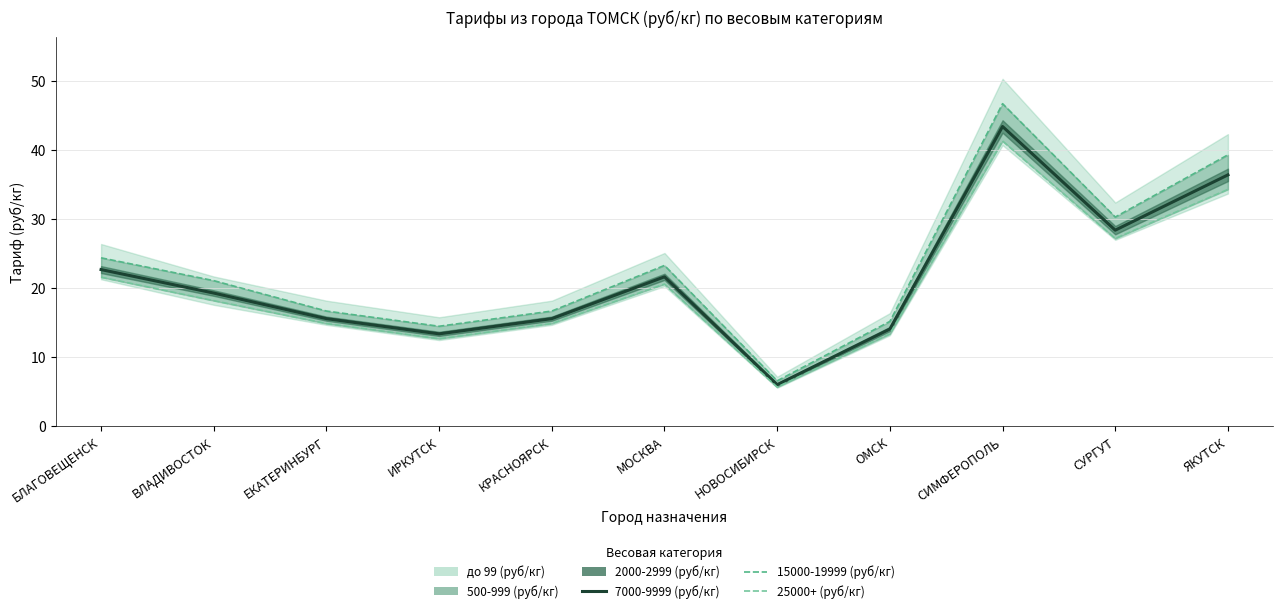

What is the minimum value for 15000-19999 (руб/кг)?

6.6